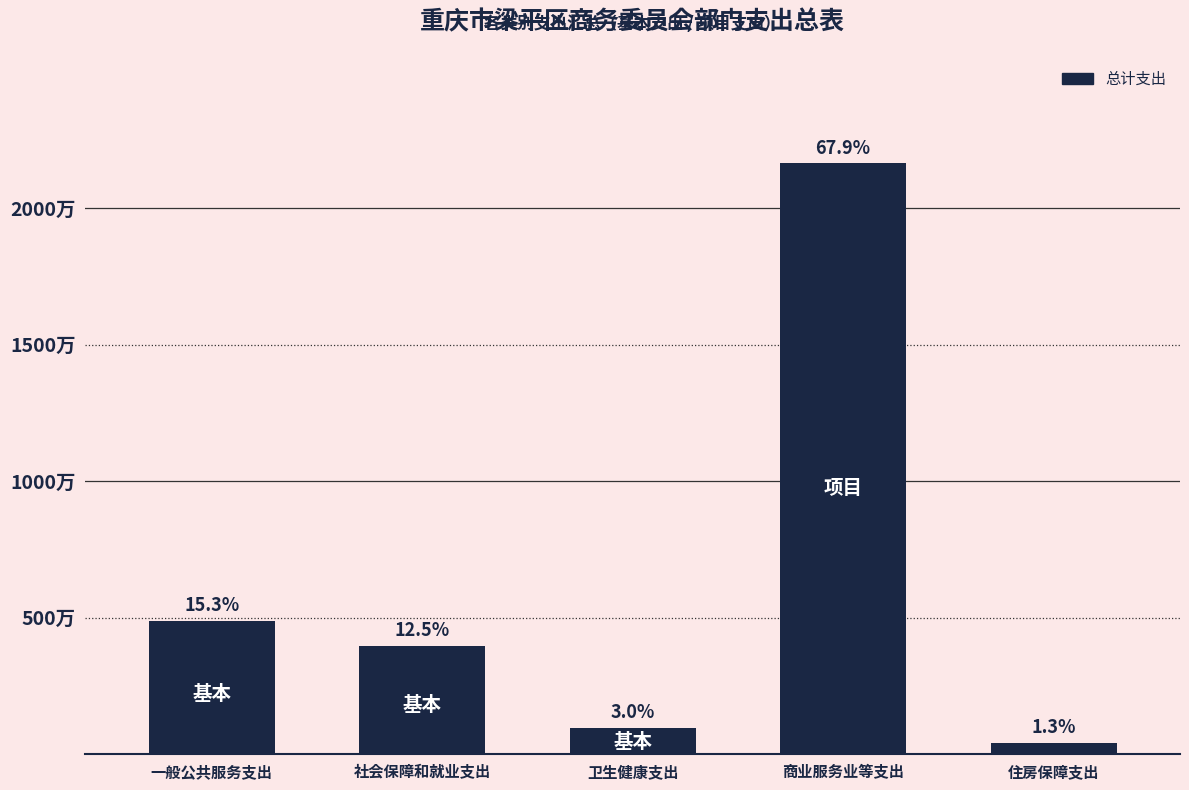

Does the chart contain any negative values?

No